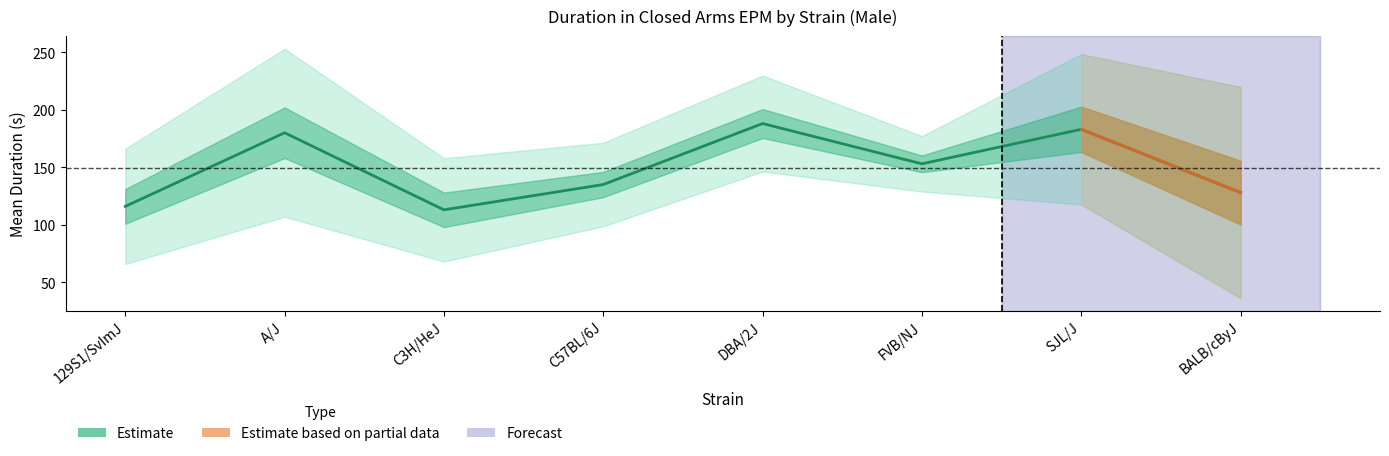

True or false: sem has more than 0 points higher than both neighbors.

True